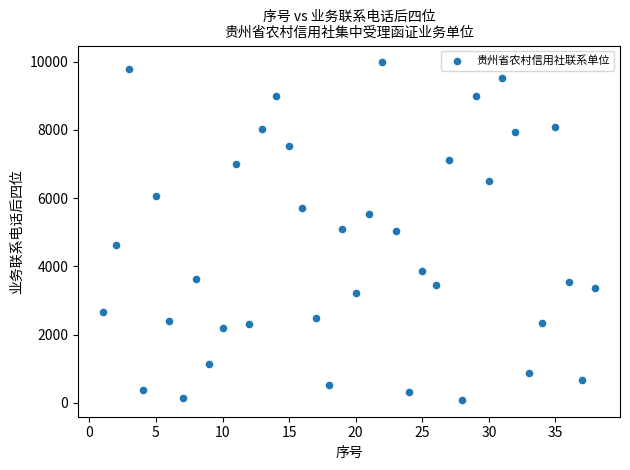

What is the range of X values (max minus min)?

37